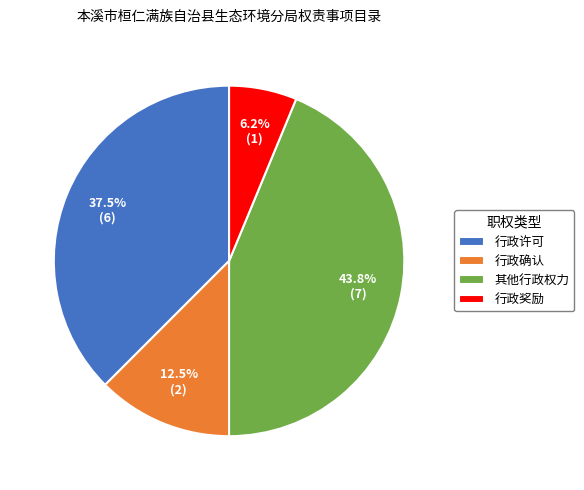

Which category has the smallest portion of the pie?

行政奖励